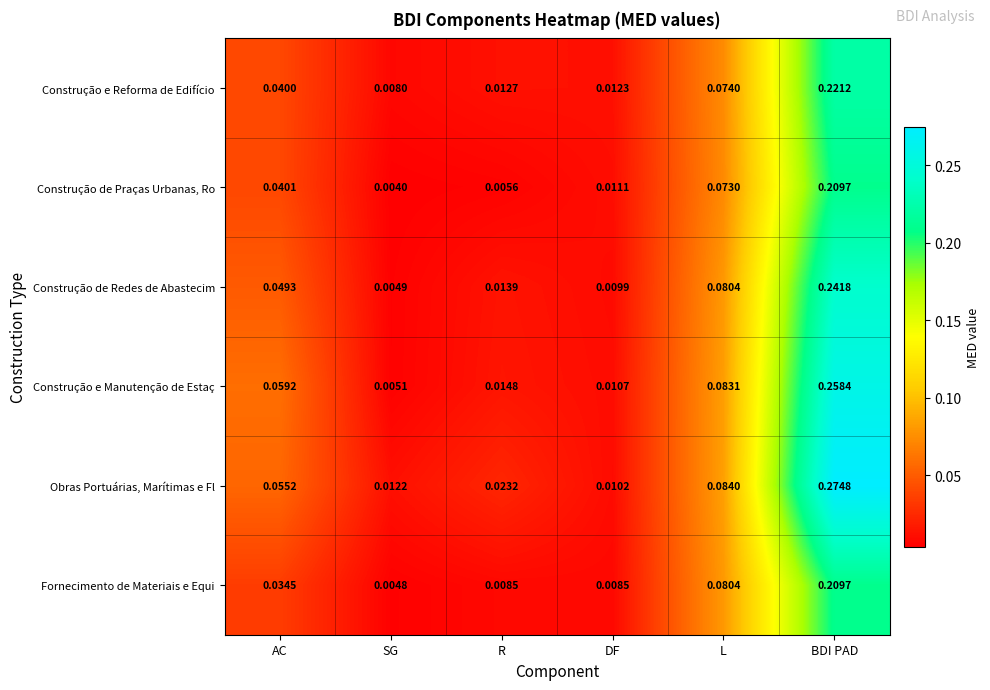

Which series has the widest spread of values?

Obras Portuárias, Marítimas e Fl